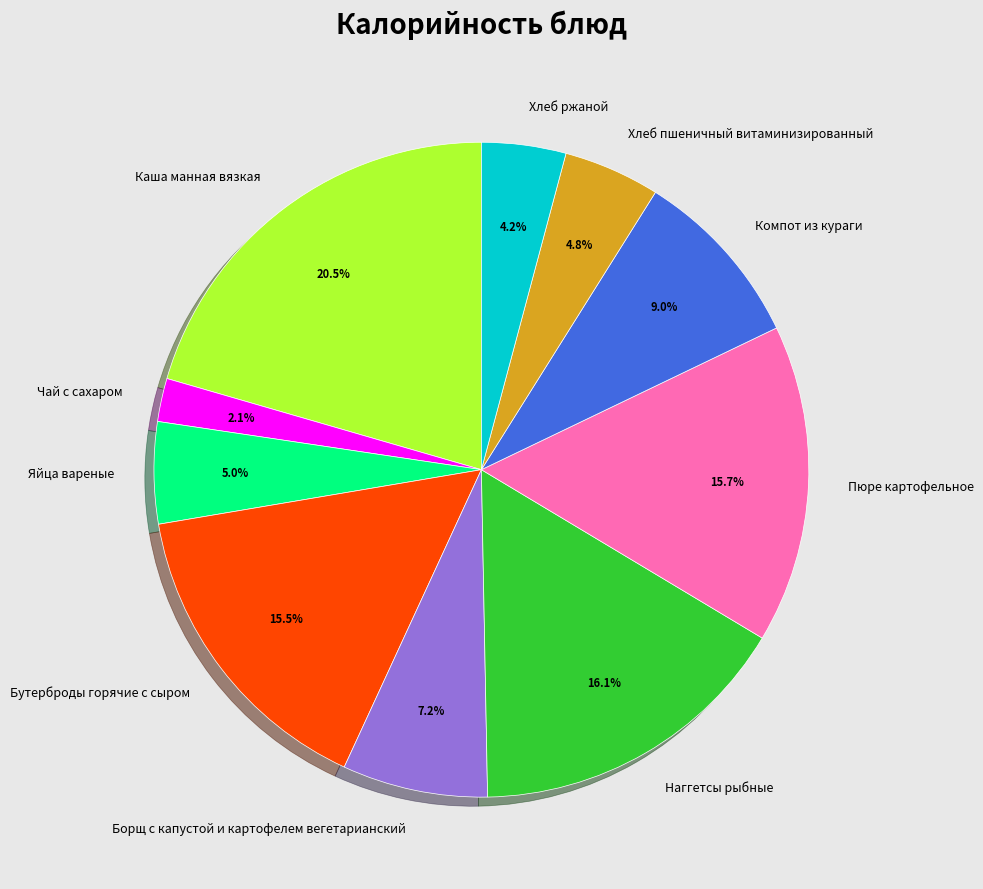

Is there a majority slice in this chart?

No